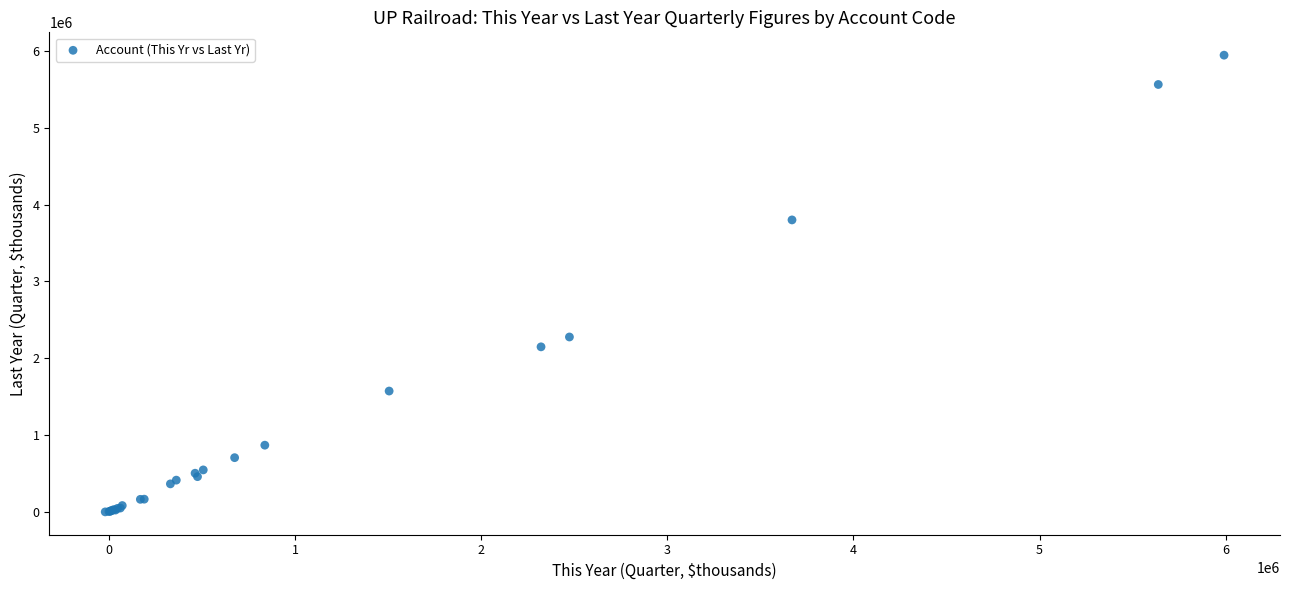

What Y value in the scatter plot is closest to 2973337?

2276423